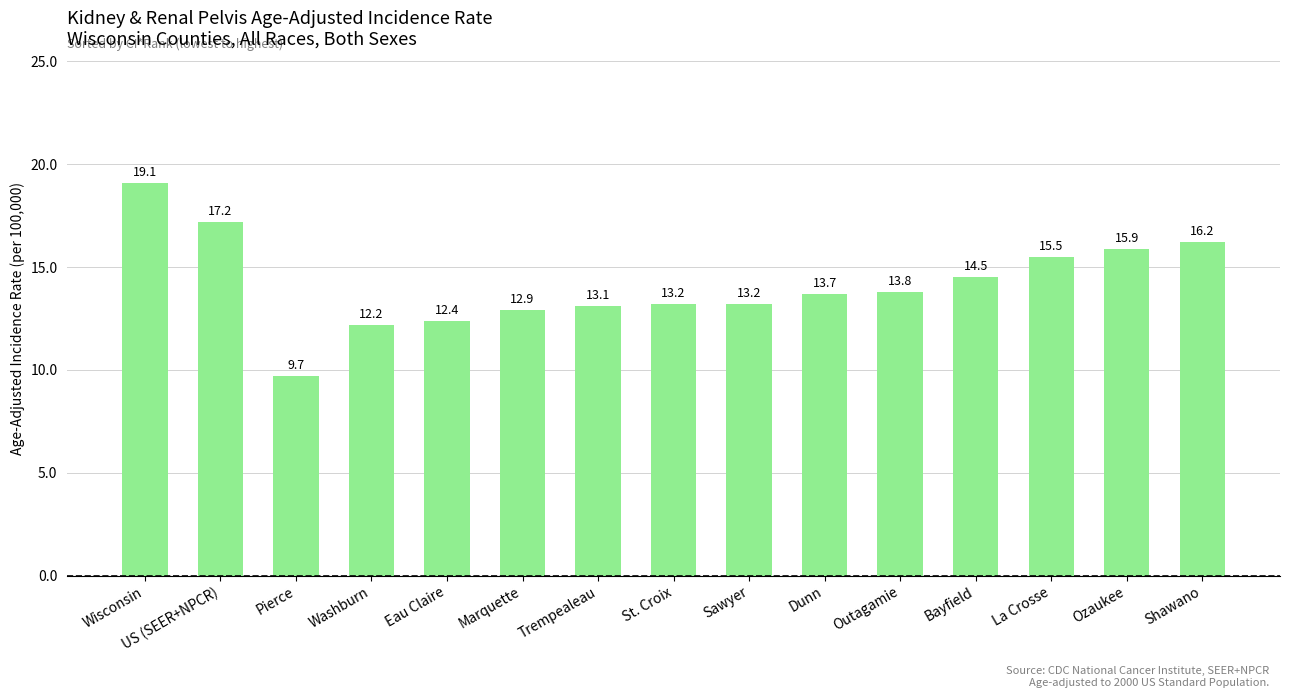

What is the minimum value shown in the chart?

9.7